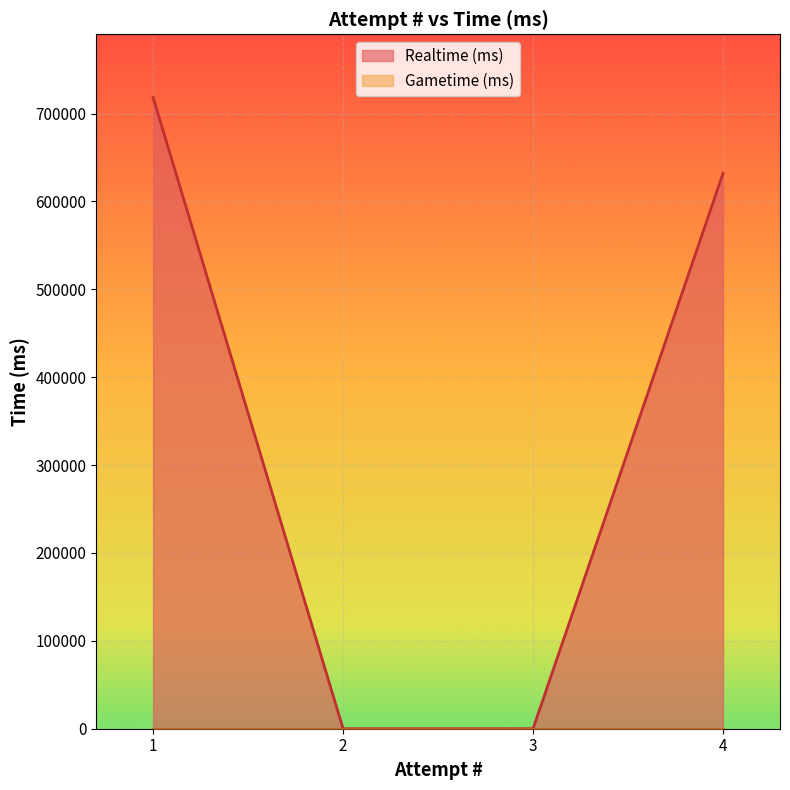

Which label corresponds to the smallest value in the chart?

2